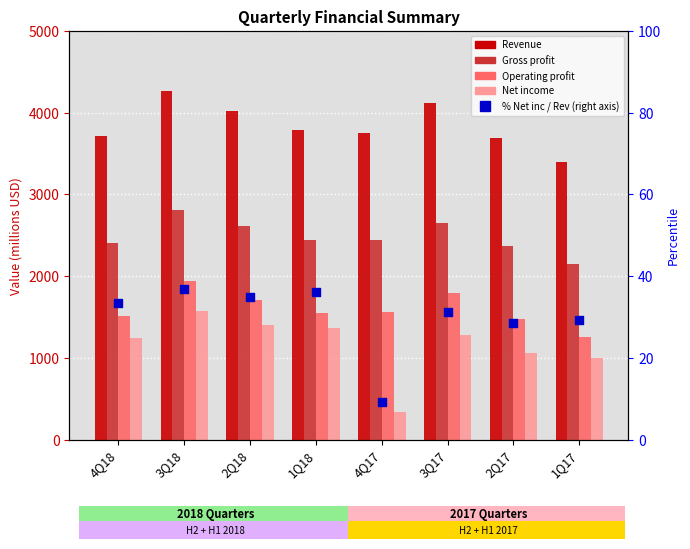

Which series has the largest total across all categories?

Revenue